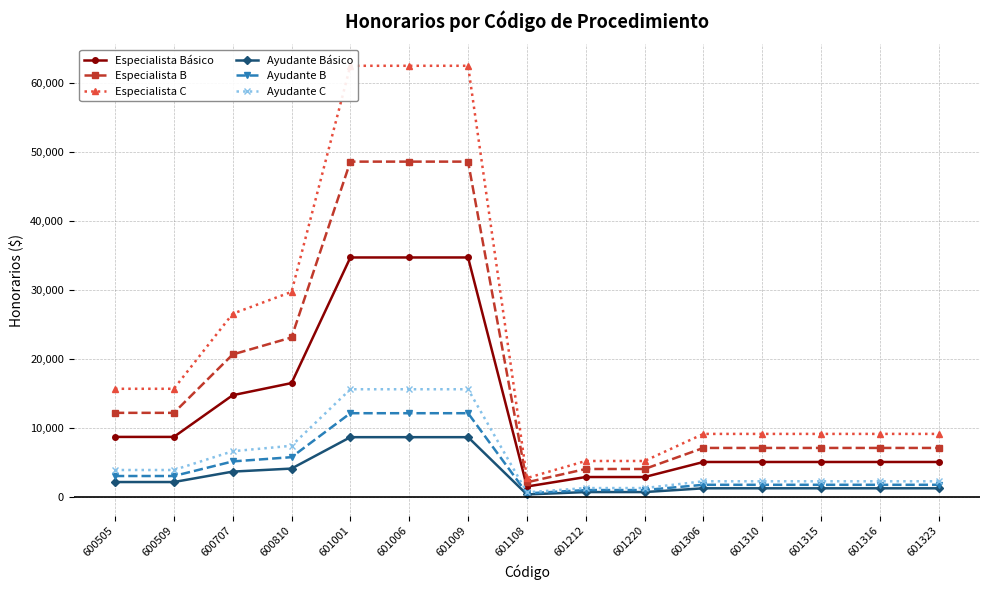

True or false: Especialista Básico and Especialista C intersect in this chart.

False